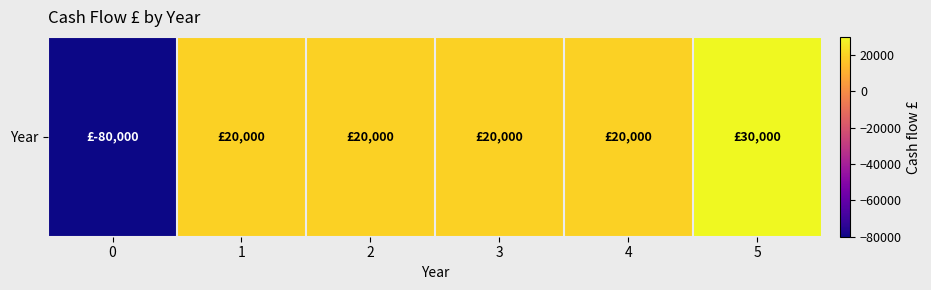

What is the average value?

5000